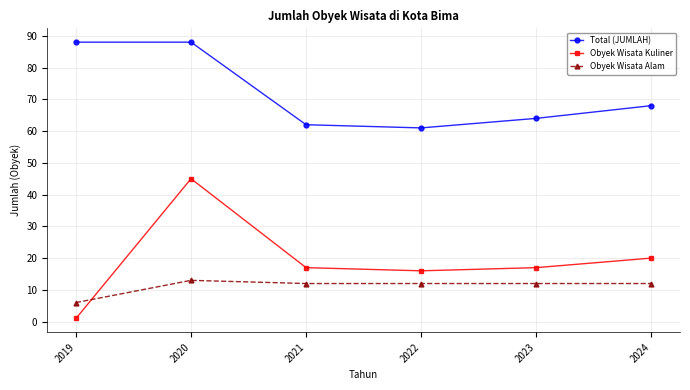

Does the chart display data point markers on the line(s)?

Yes